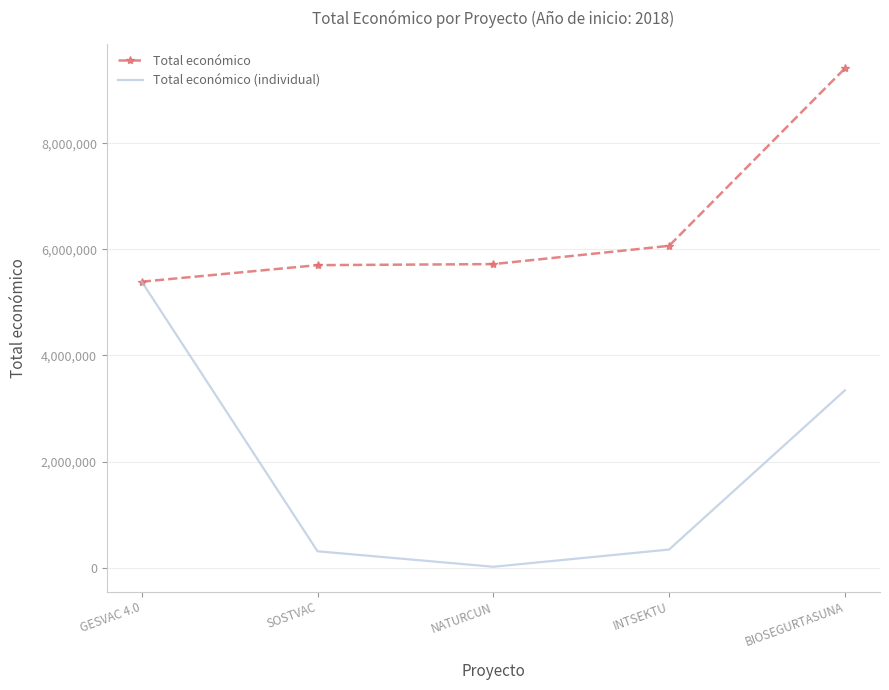

Rank the series at NATURCUN from lowest to highest value.

Total económico (individual), Total económico